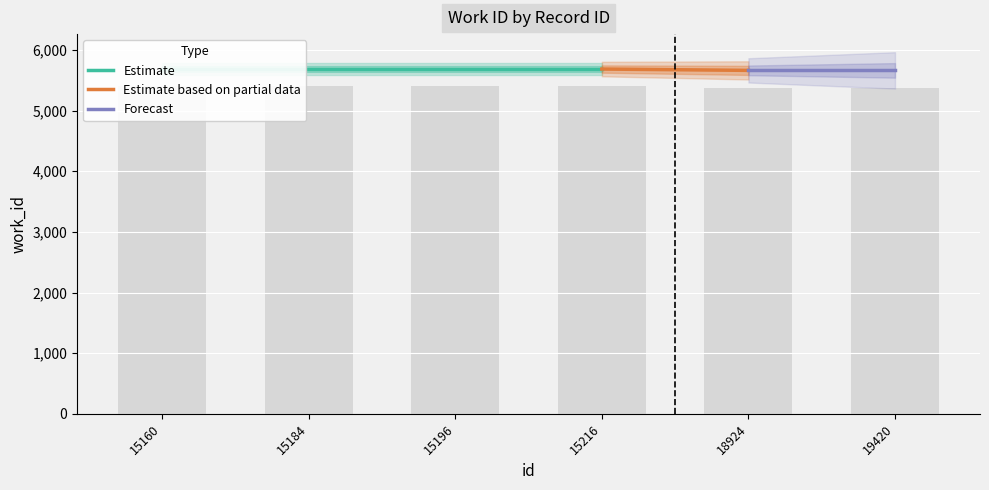

What is the average value?

5393.8